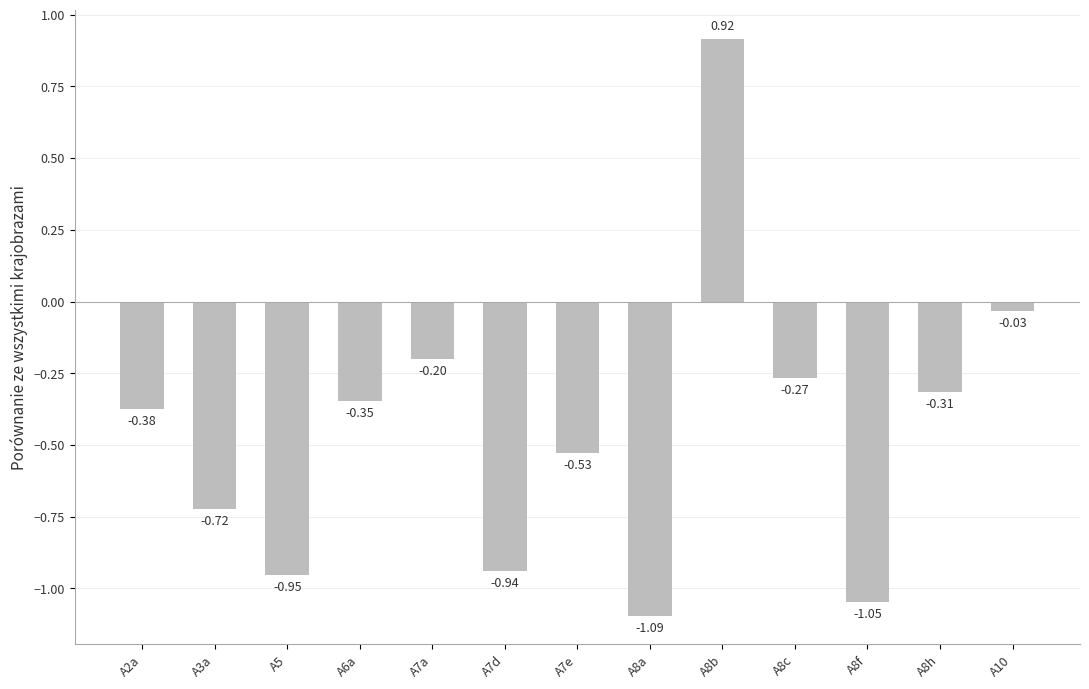

True or false: the data shows -0.1 at A7a.

False